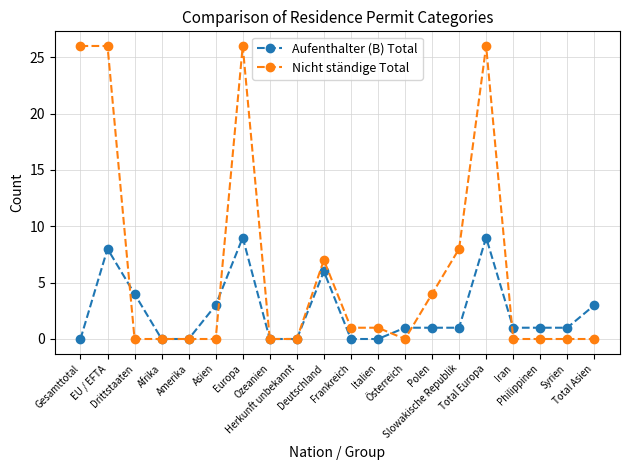

What is the label of the 9th point from the left?

Herkunft unbekannt